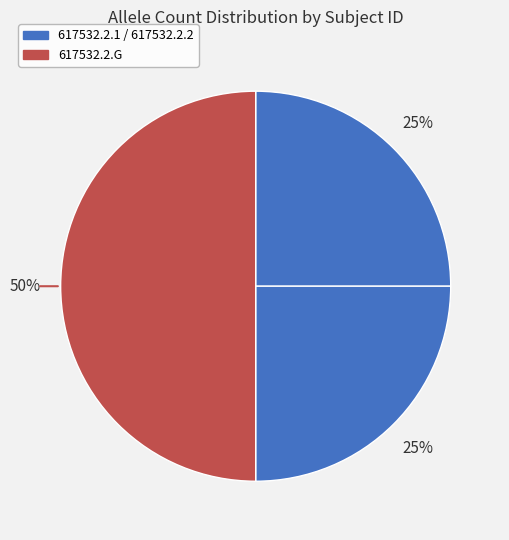

Which category has the biggest portion of the pie?

617532.2.G